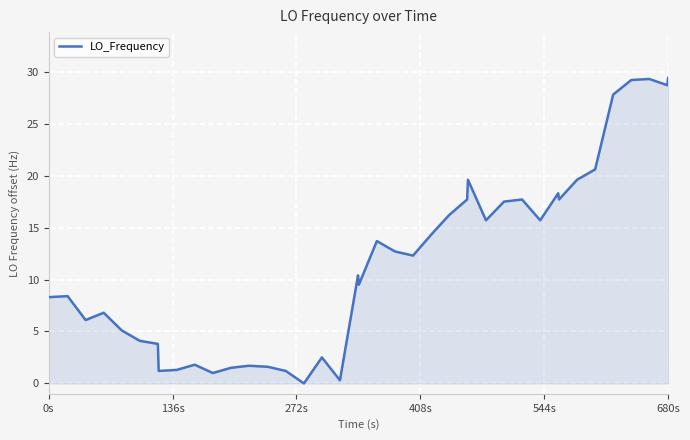

Count the number of data series in this chart.

1